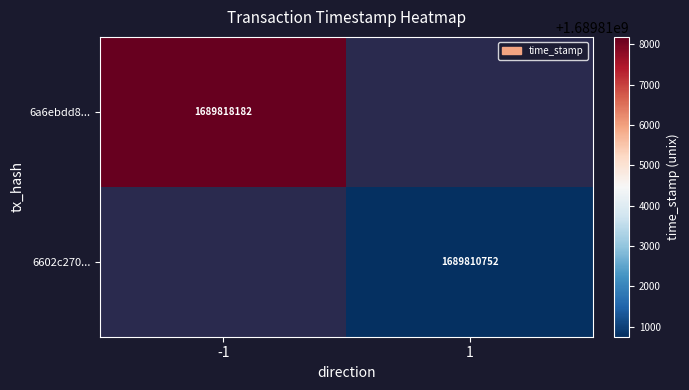

At how many categories does at least one series exceed 1689814987?

1